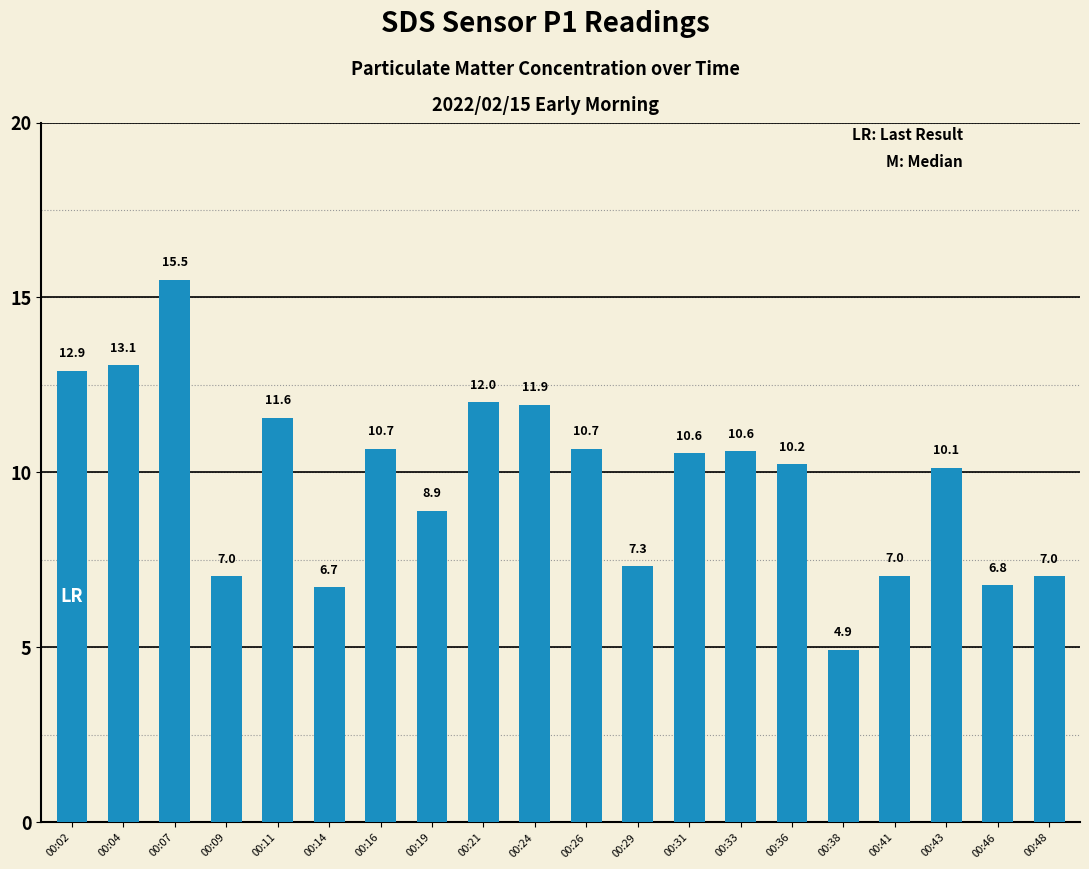

What is the change in value from 00:41 to 00:43?

+3.1